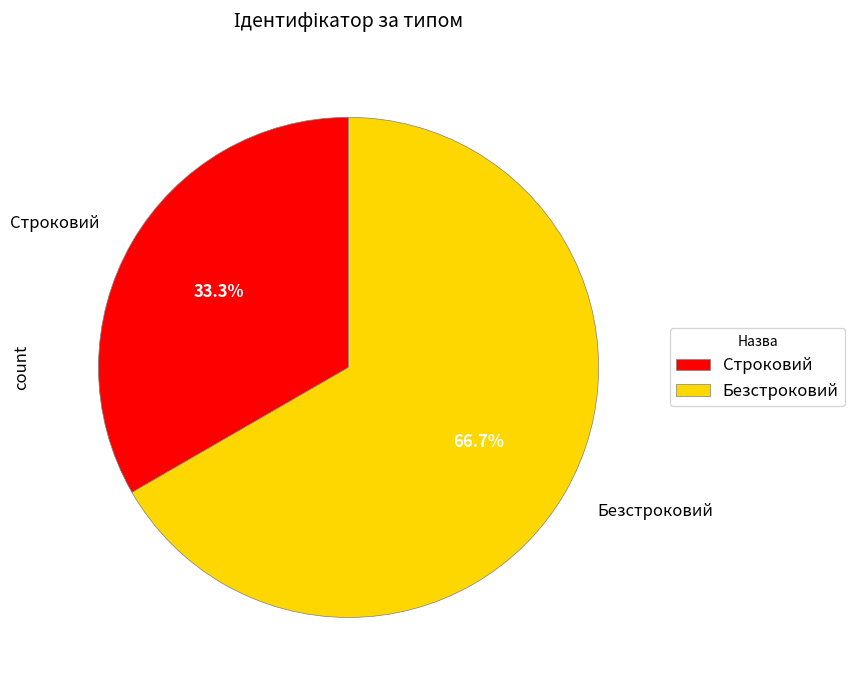

Which category has the biggest portion of the pie?

Безстроковий